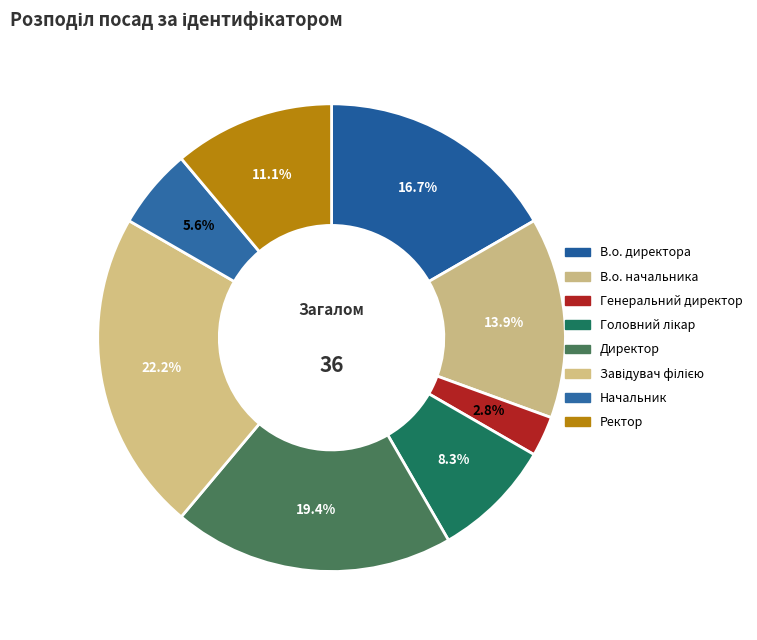

True or false: В.о. начальника accounts for 3% of the total.

False